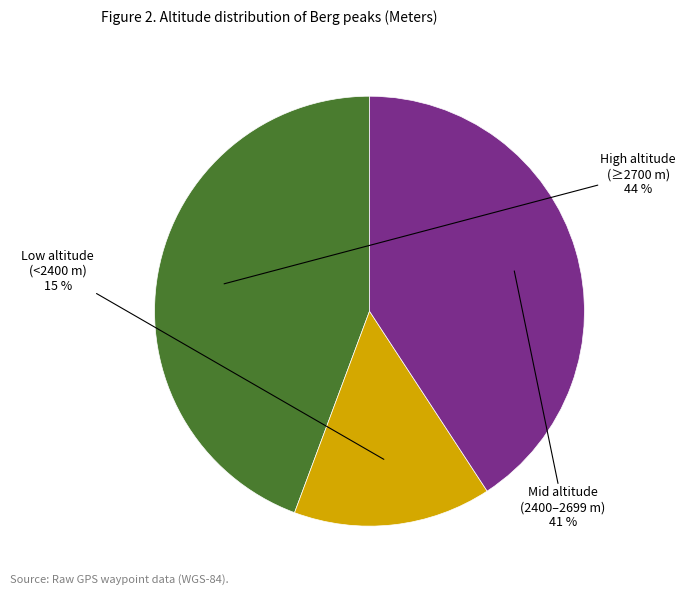

To the nearest percent, what is the average slice percentage?

33%